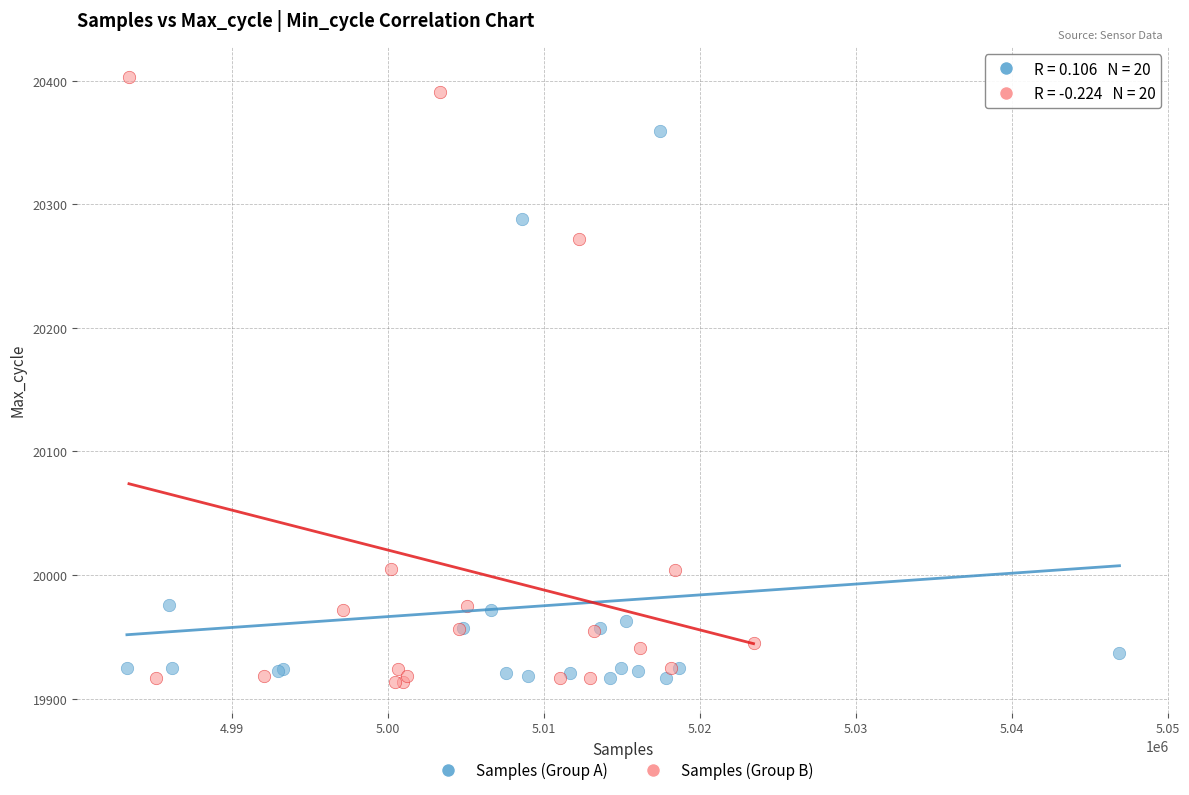

What are all the series names shown in the legend?

Samples (Group A), Samples (Group B)